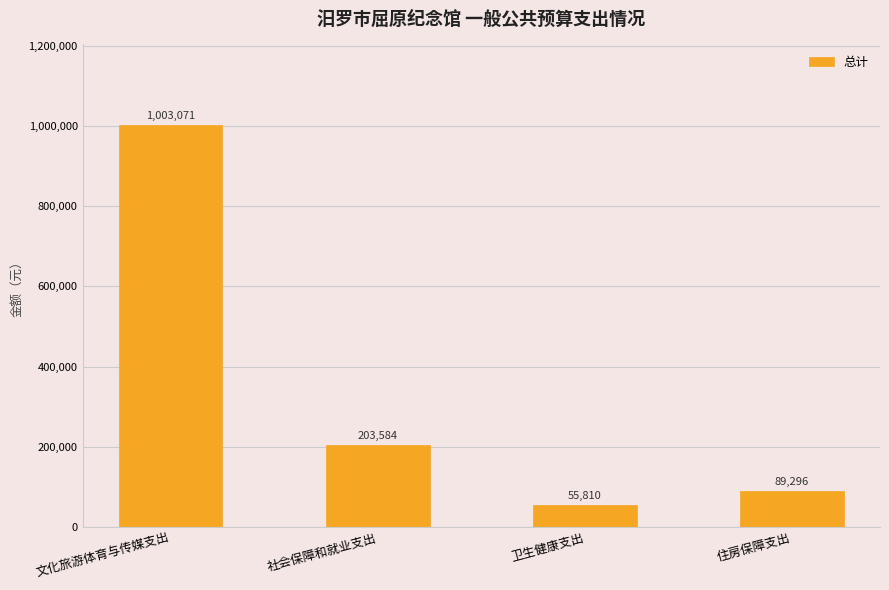

What is the label of the 2nd bar from the right?

卫生健康支出